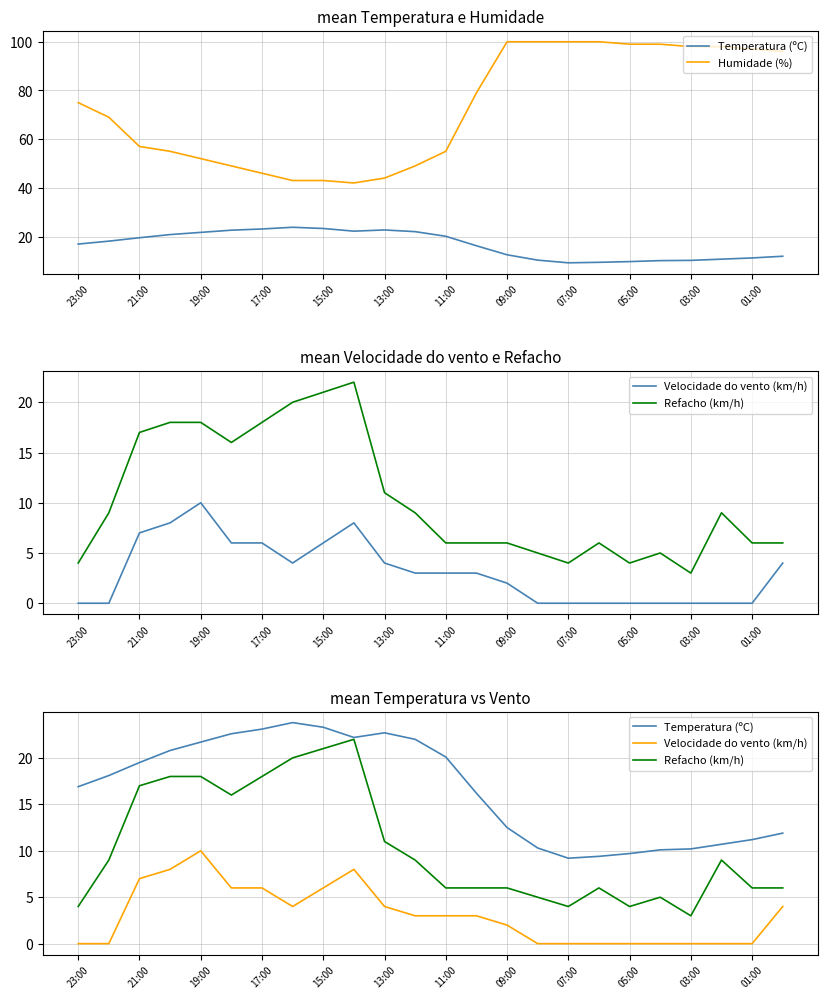

True or false: Temperatura (ºC) and Humidade (%) intersect in this chart.

False